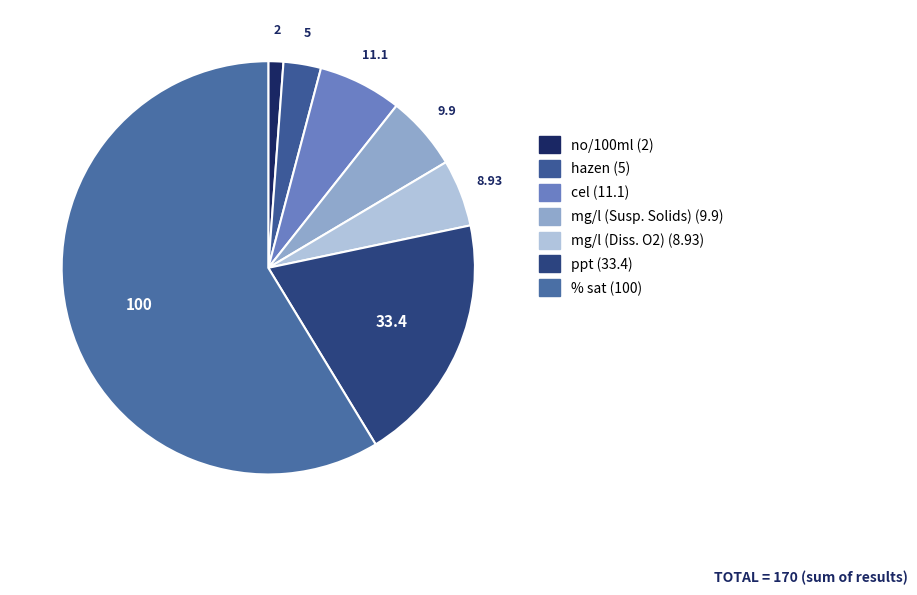

How many segments does this pie chart have?

7